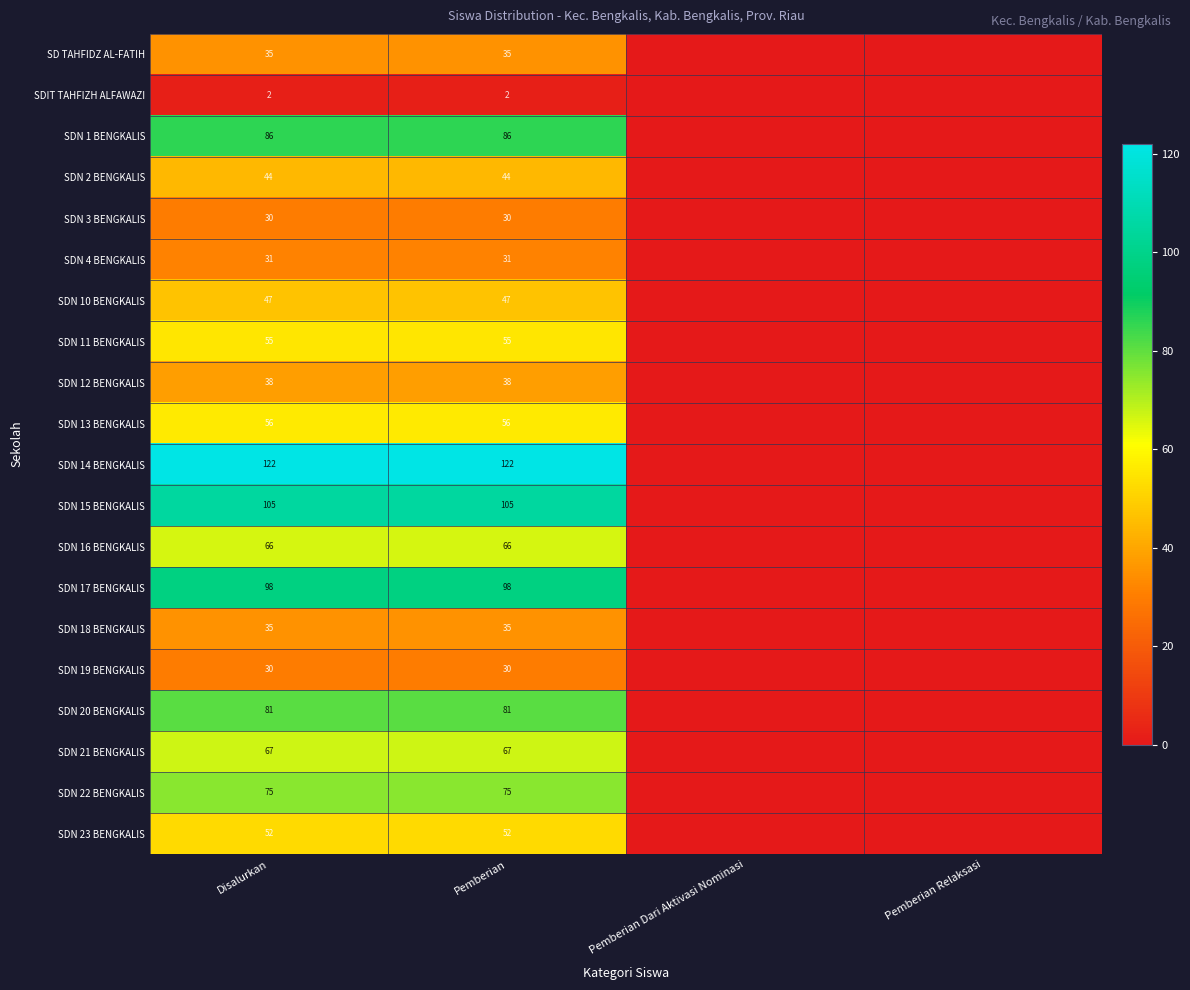

The value of SDN 1 BENGKALIS at Disalurkan is 86. True or false?

True